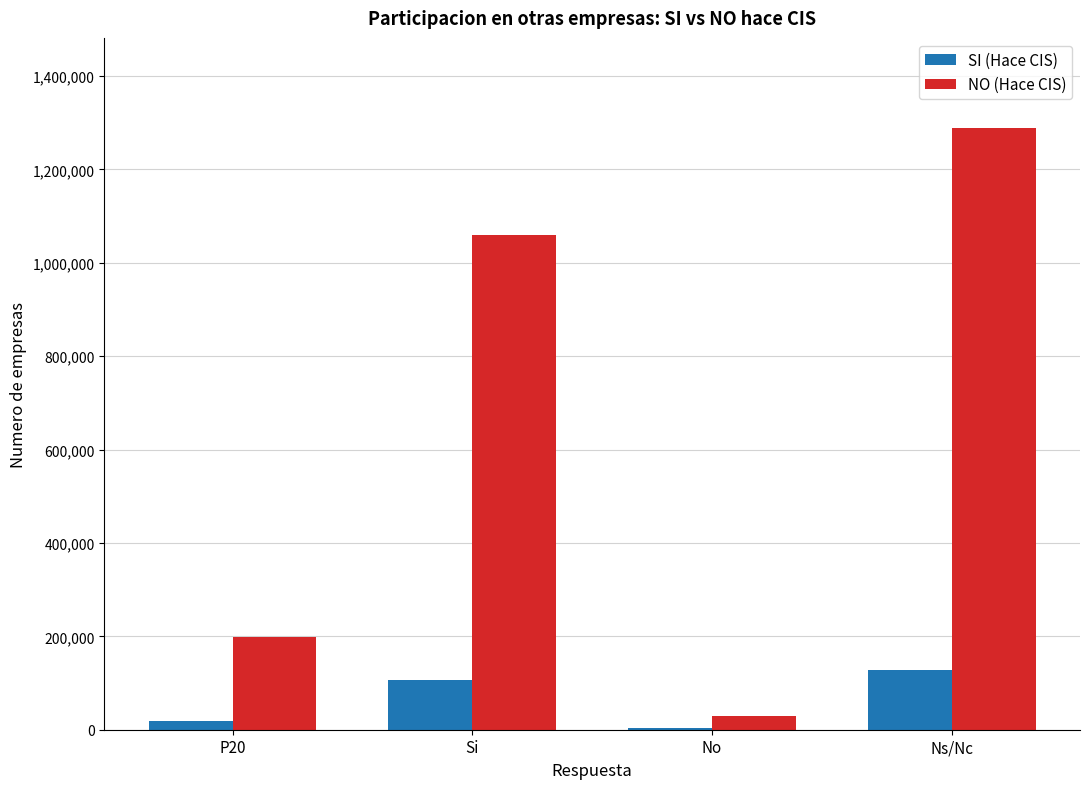

At which label is SI (Hace CIS) closest to 65741?

Si